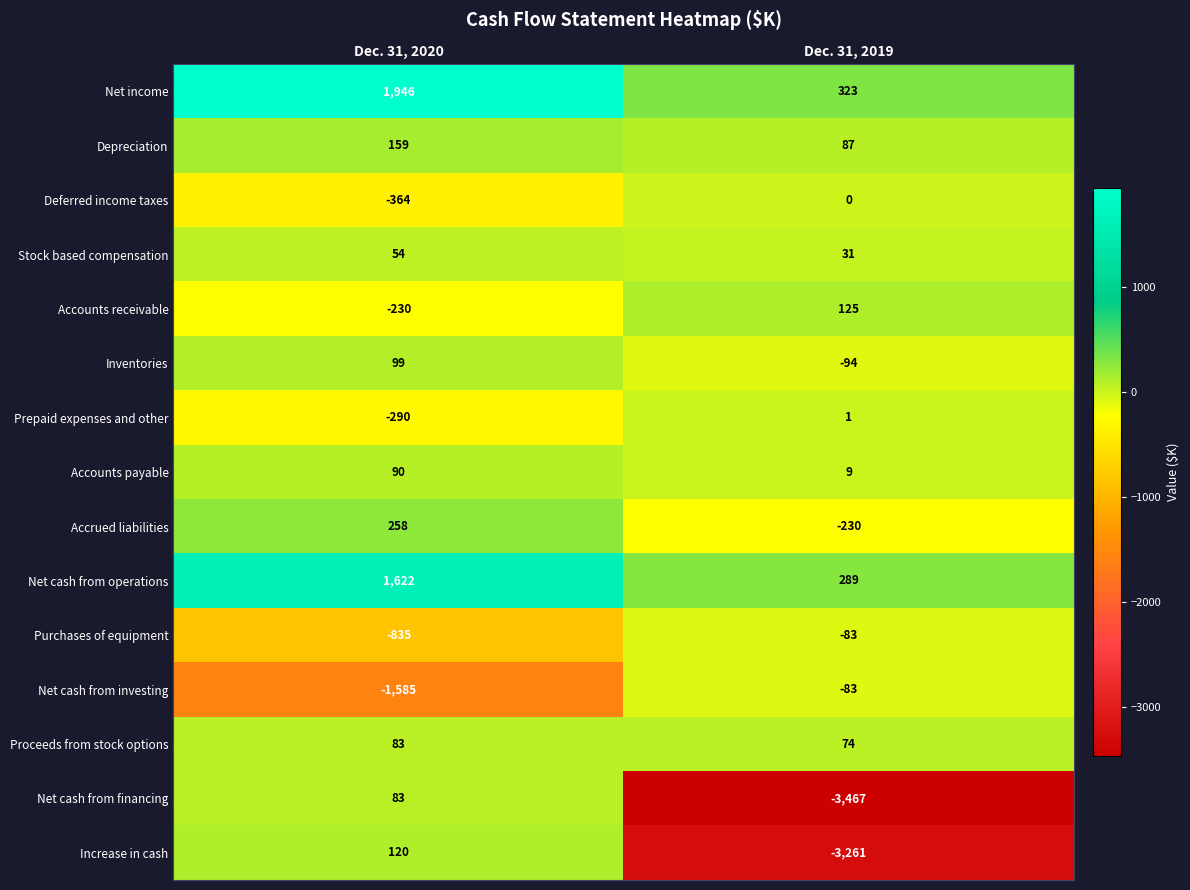

What is the difference between the maximum and minimum values in the Purchases of equipment series?

752